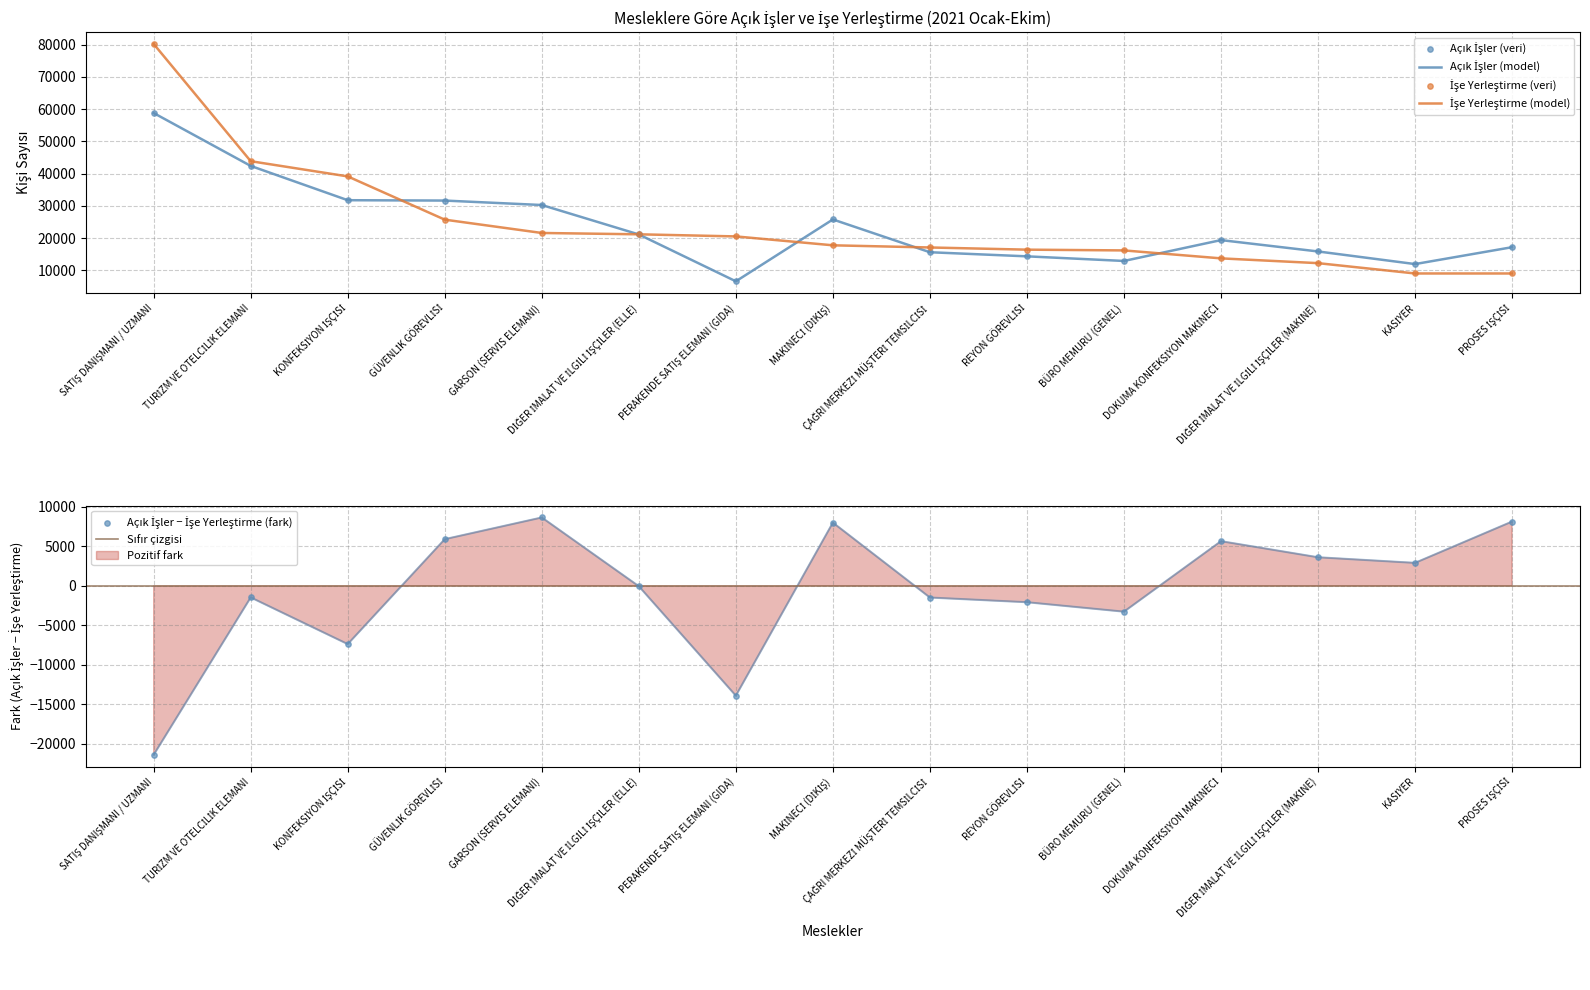

What is the total value across all series at REYON GÖREVLİSİ?

30798